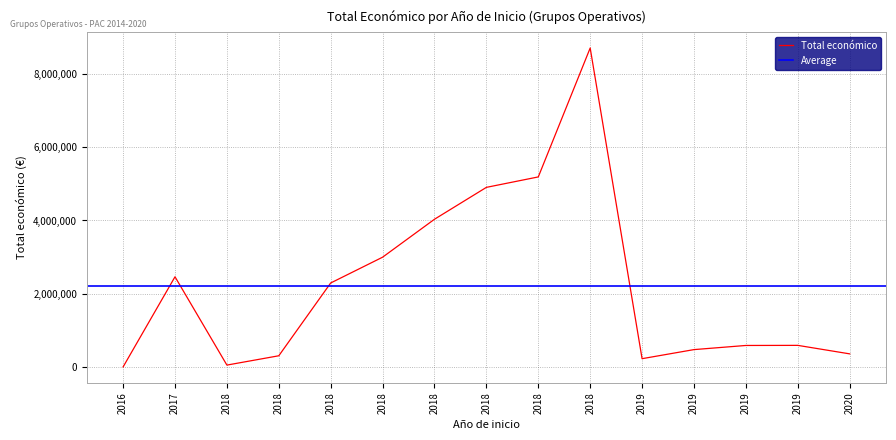

At which label is the value closest to 4354833?

2018